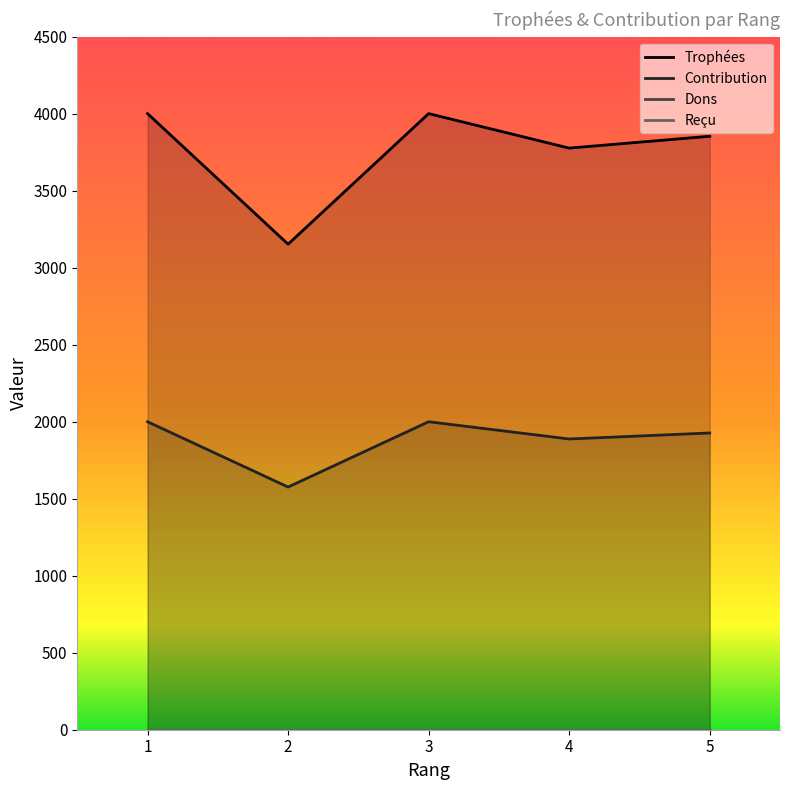

At 2, list the series in order from largest to smallest.

Trophées, Contribution